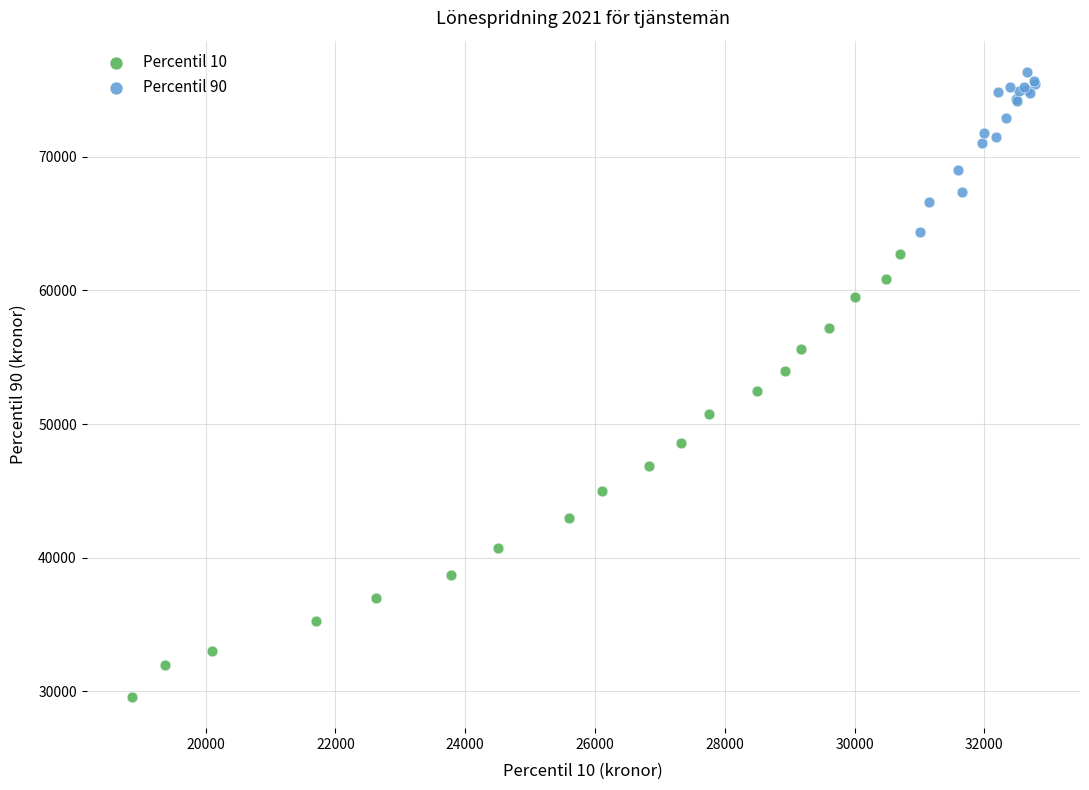

Which series has the widest spread of Y values?

Percentil 10